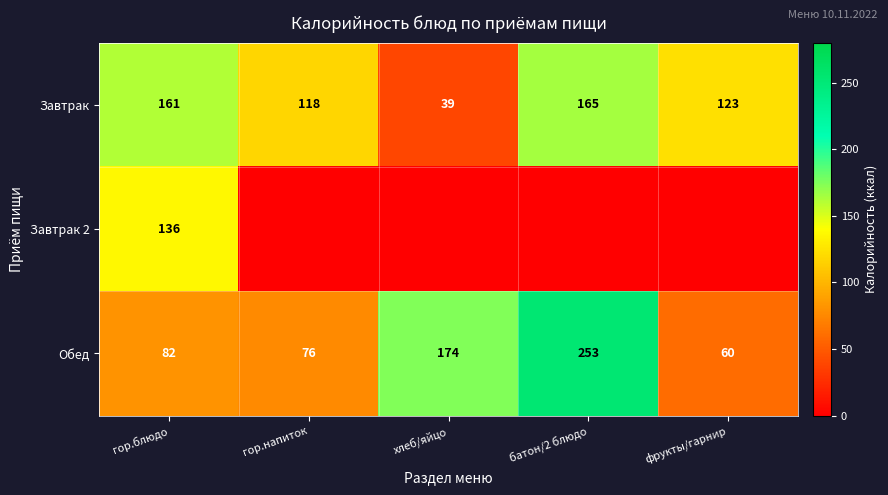

True or false: Завтрак has a value of 115 at батон/2 блюдо.

False